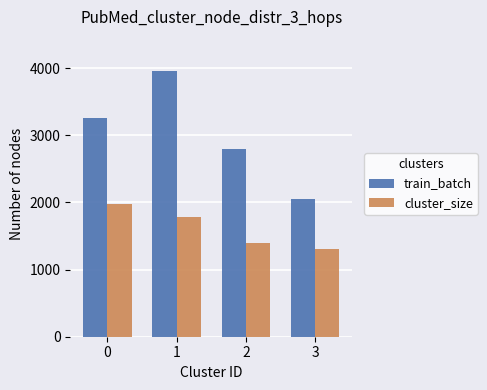

How many bars are there in total?

8